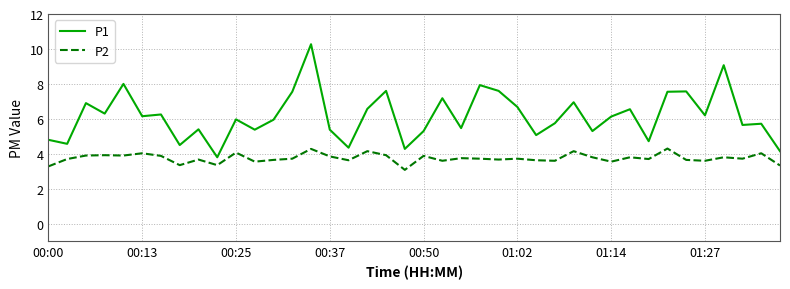

What is the minimum value for P1?

3.8